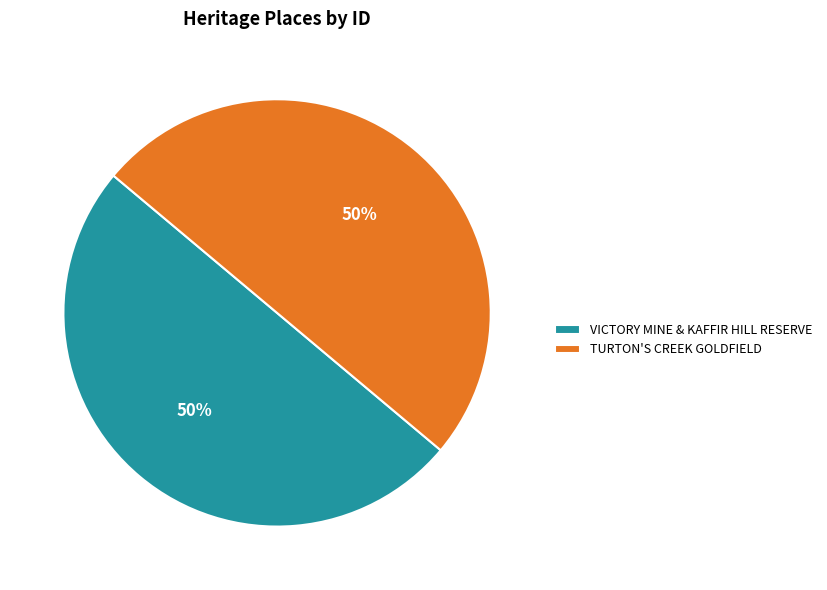

Do TURTON'S CREEK GOLDFIELD and VICTORY MINE & KAFFIR HILL RESERVE together represent more than half of the pie?

Yes